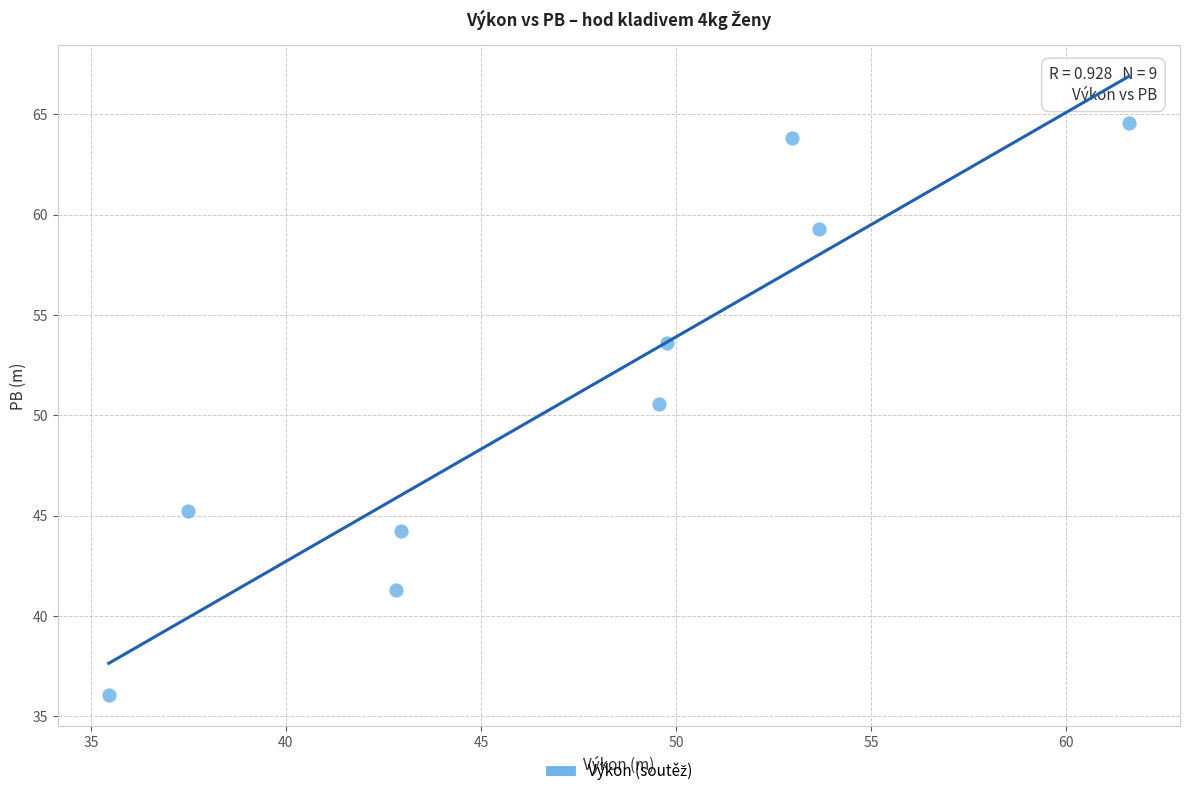

What Y value in the scatter plot is closest to 50?

50.6